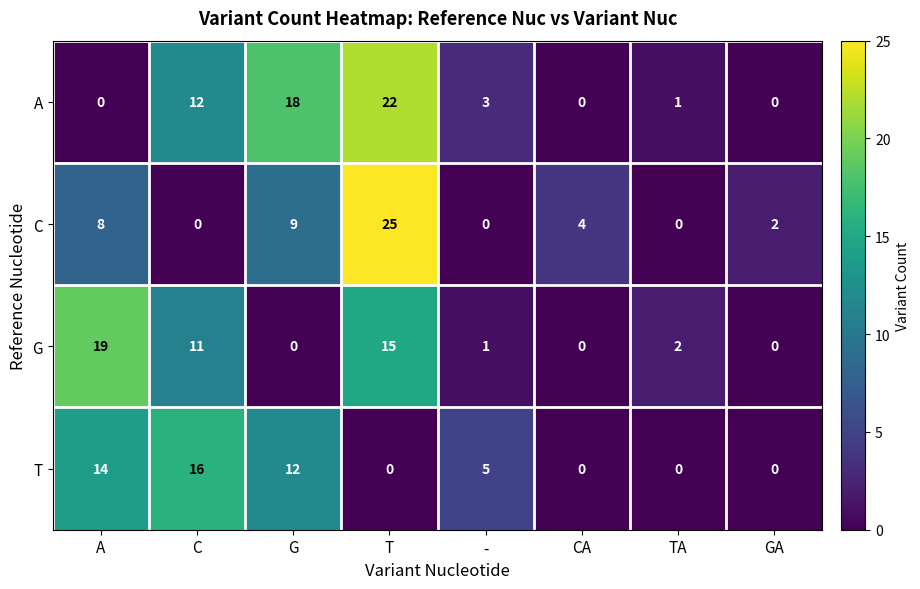

What is the difference between the second highest and second lowest values in the G series?

15